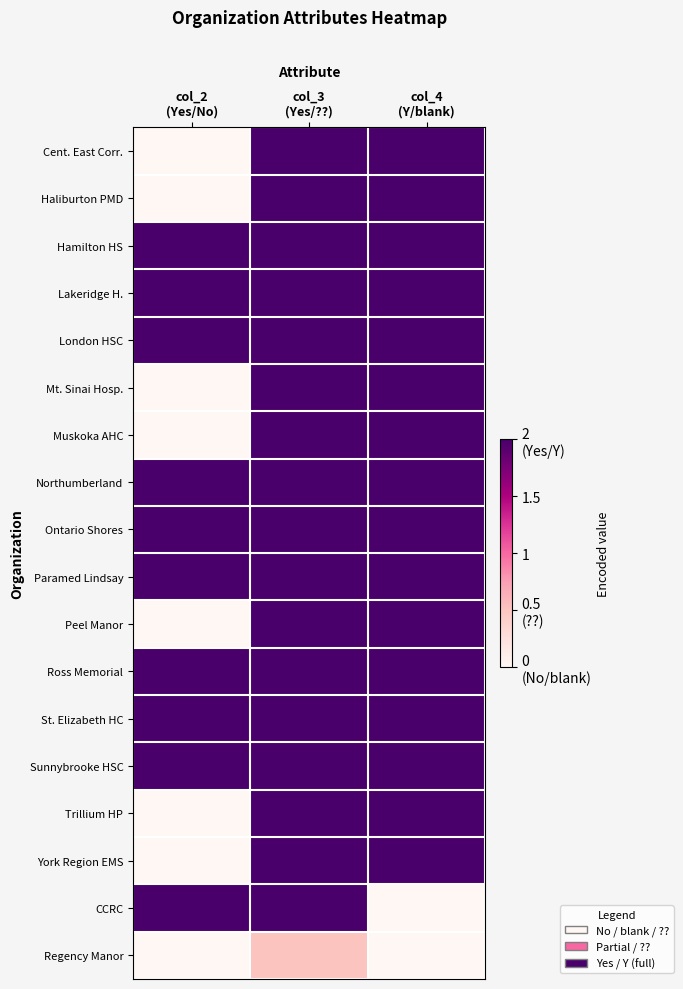

Reading left to right, extract all data points from this chart.

Cent. East Corr.: col_2
(Yes/No)=0.0	col_3
(Yes/??)=2.0	col_4
(Y/blank)=2.0
Haliburton PMD: col_2
(Yes/No)=0.0	col_3
(Yes/??)=2.0	col_4
(Y/blank)=2.0
Hamilton HS: col_2
(Yes/No)=2.0	col_3
(Yes/??)=2.0	col_4
(Y/blank)=2.0
Lakeridge H.: col_2
(Yes/No)=2.0	col_3
(Yes/??)=2.0	col_4
(Y/blank)=2.0
London HSC: col_2
(Yes/No)=2.0	col_3
(Yes/??)=2.0	col_4
(Y/blank)=2.0
Mt. Sinai Hosp.: col_2
(Yes/No)=0.0	col_3
(Yes/??)=2.0	col_4
(Y/blank)=2.0
Muskoka AHC: col_2
(Yes/No)=0.0	col_3
(Yes/??)=2.0	col_4
(Y/blank)=2.0
Northumberland: col_2
(Yes/No)=2.0	col_3
(Yes/??)=2.0	col_4
(Y/blank)=2.0
Ontario Shores: col_2
(Yes/No)=2.0	col_3
(Yes/??)=2.0	col_4
(Y/blank)=2.0
Paramed Lindsay: col_2
(Yes/No)=2.0	col_3
(Yes/??)=2.0	col_4
(Y/blank)=2.0
Peel Manor: col_2
(Yes/No)=0.0	col_3
(Yes/??)=2.0	col_4
(Y/blank)=2.0
Ross Memorial: col_2
(Yes/No)=2.0	col_3
(Yes/??)=2.0	col_4
(Y/blank)=2.0
St. Elizabeth HC: col_2
(Yes/No)=2.0	col_3
(Yes/??)=2.0	col_4
(Y/blank)=2.0
Sunnybrooke HSC: col_2
(Yes/No)=2.0	col_3
(Yes/??)=2.0	col_4
(Y/blank)=2.0
Trillium HP: col_2
(Yes/No)=0.0	col_3
(Yes/??)=2.0	col_4
(Y/blank)=2.0
York Region EMS: col_2
(Yes/No)=0.0	col_3
(Yes/??)=2.0	col_4
(Y/blank)=2.0
CCRC: col_2
(Yes/No)=2.0	col_3
(Yes/??)=2.0	col_4
(Y/blank)=0.0
Regency Manor: col_2
(Yes/No)=0.0	col_3
(Yes/??)=0.5	col_4
(Y/blank)=0.0